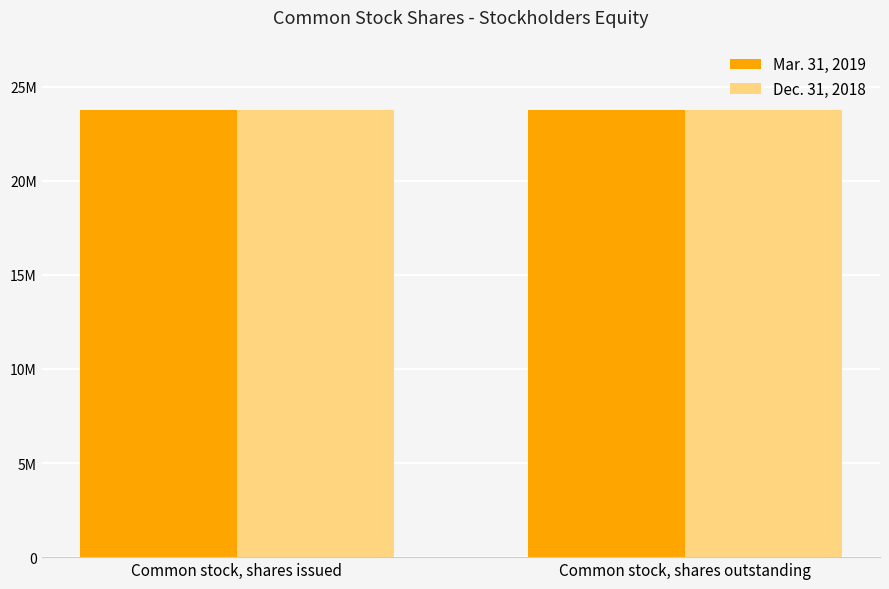

What is the label of the 1st bar from the right?

Common stock, shares outstanding